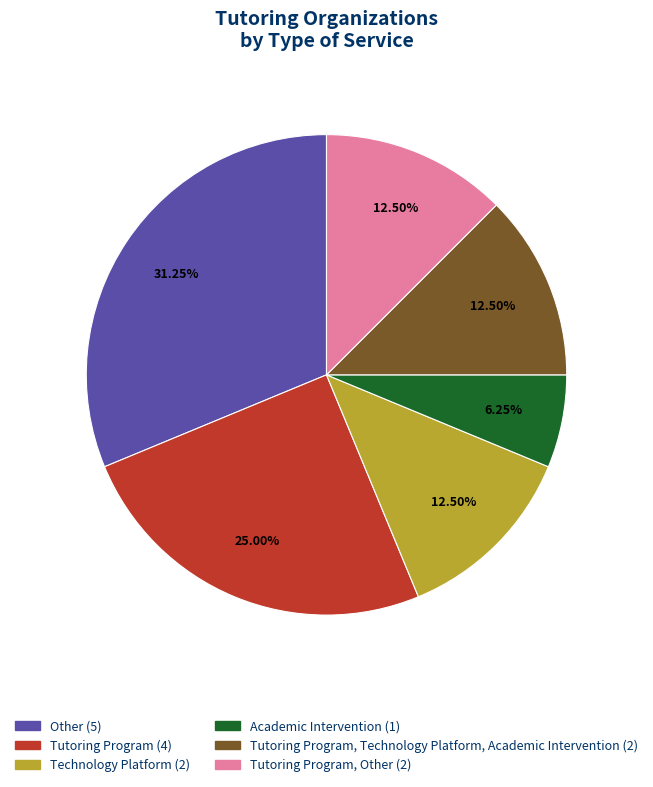

Is there a majority slice in this chart?

No